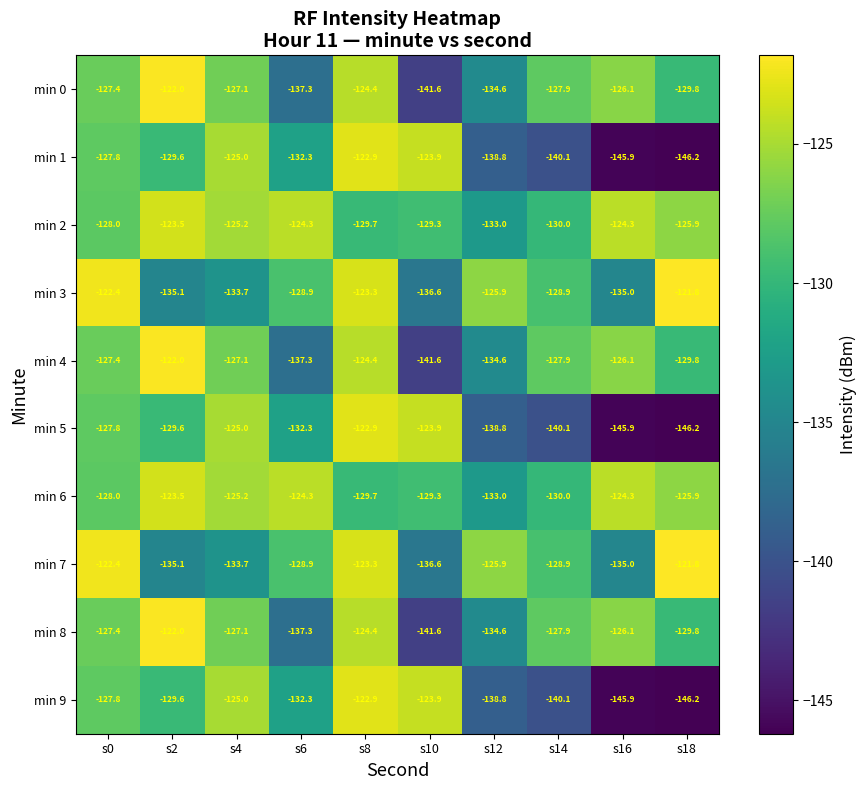

At which label is min 0 closest to -131?

s18